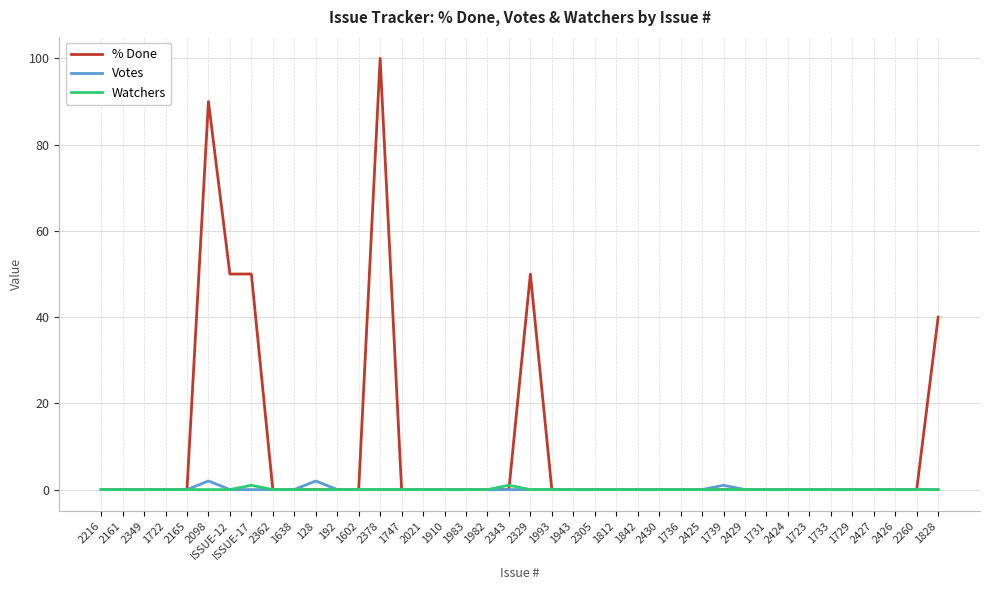

True or false: Watchers has more than 1 interior local peaks.

True